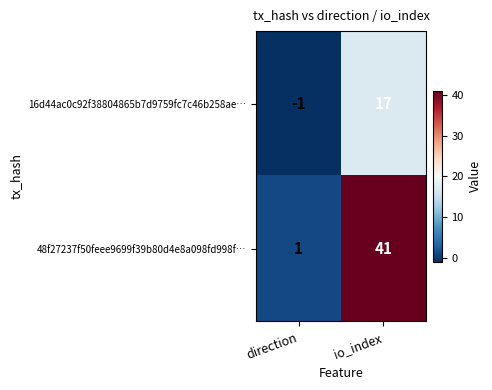

What value does the 48f27237f50feee9699f39b80d4e8a098fd998f… series have at io_index?

41